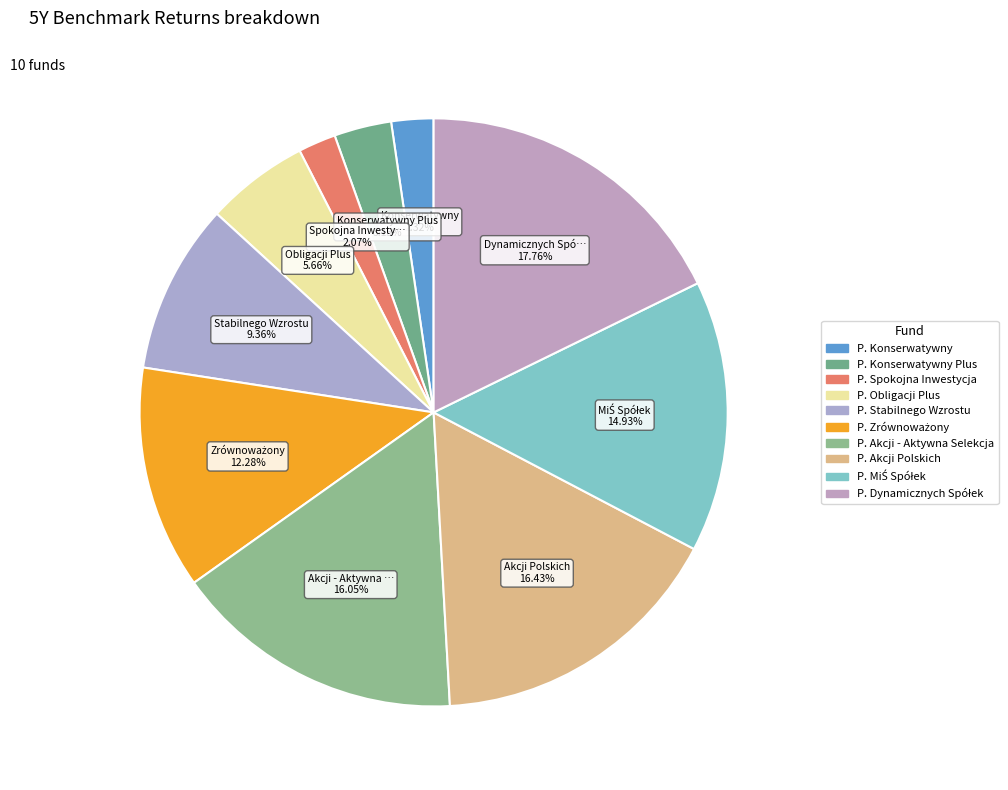

How many slices are in this pie chart?

10